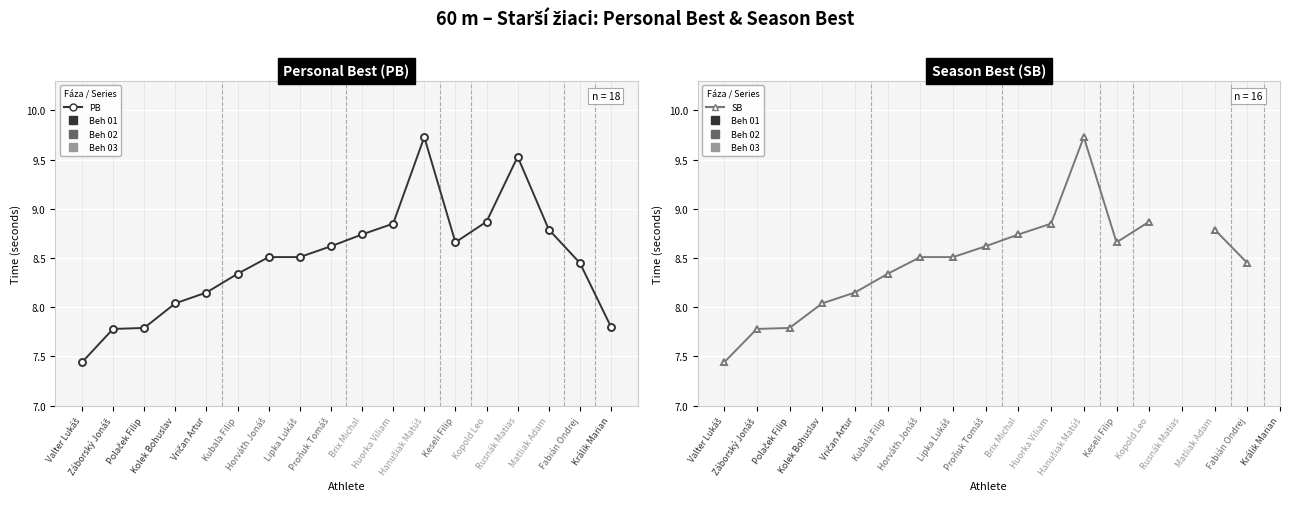

True or false: PB has a value of 8.5 at Horváth Jonáš.

True